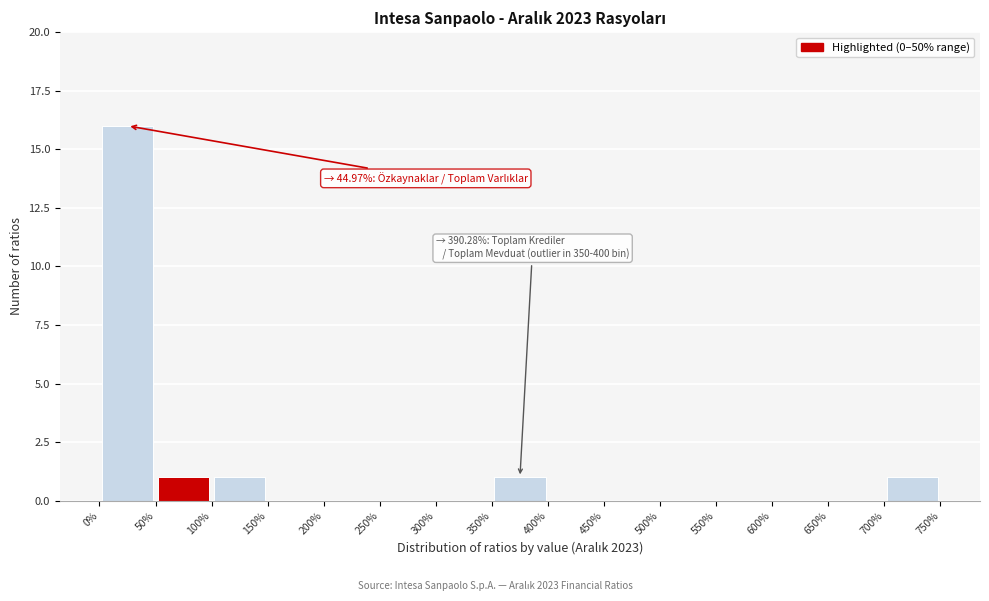

Over which range of the x-axis is the bar tallest?

0% to 50%